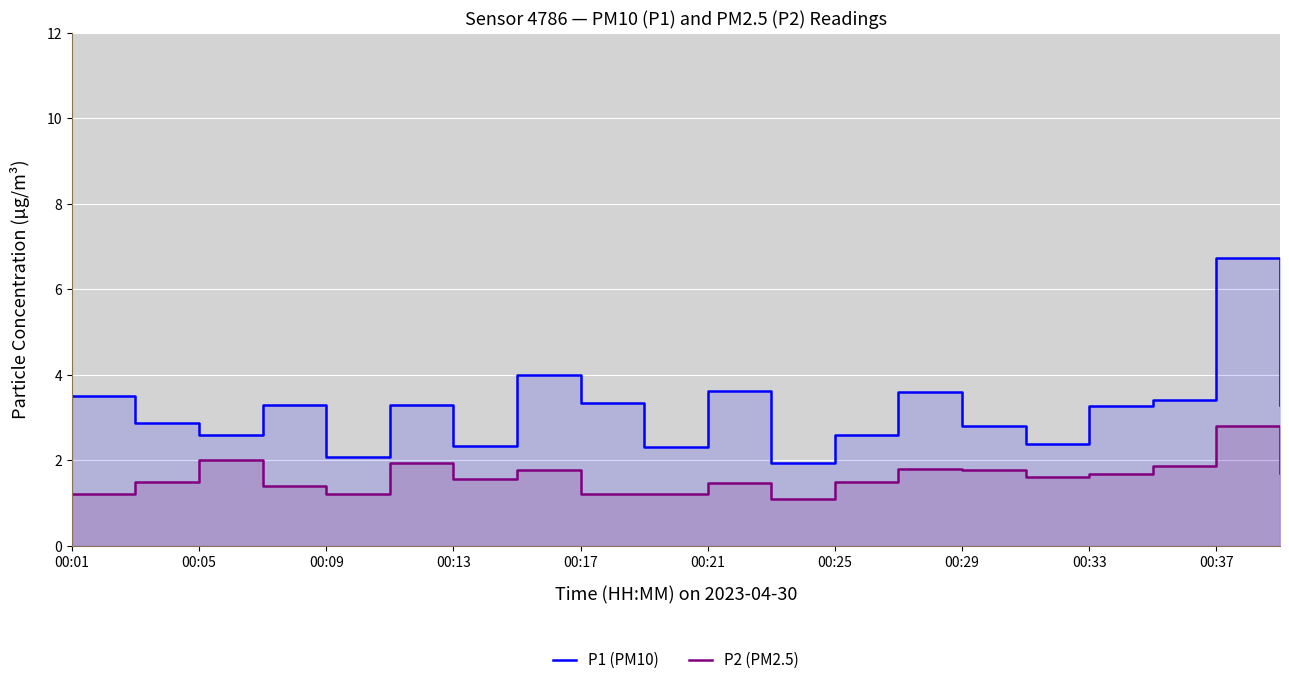

What are all the series names shown in the legend?

P1 (PM10), P2 (PM2.5)